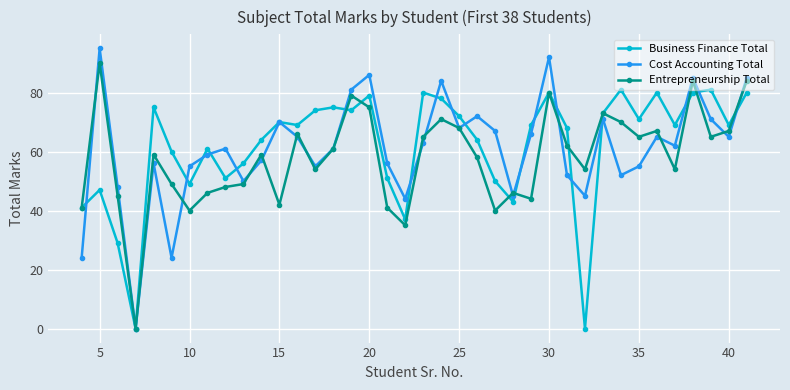

List the series in order of their peak value, highest first.

Cost Accounting Total, Entrepreneurship Total, Business Finance Total